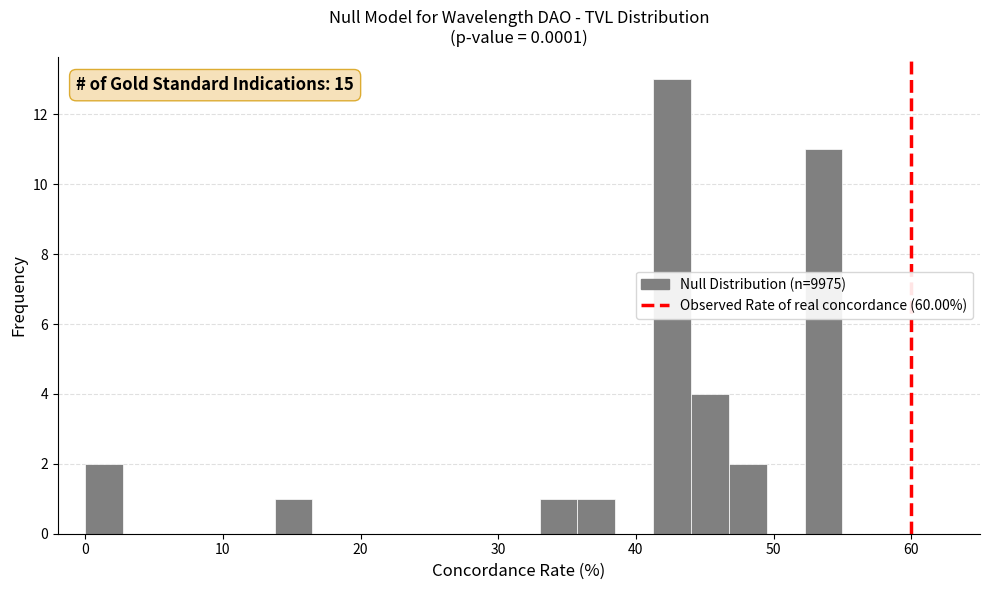

Around what value on the x-axis is the tallest bar? Give the approximate position of its centre, as read against the axis.

43